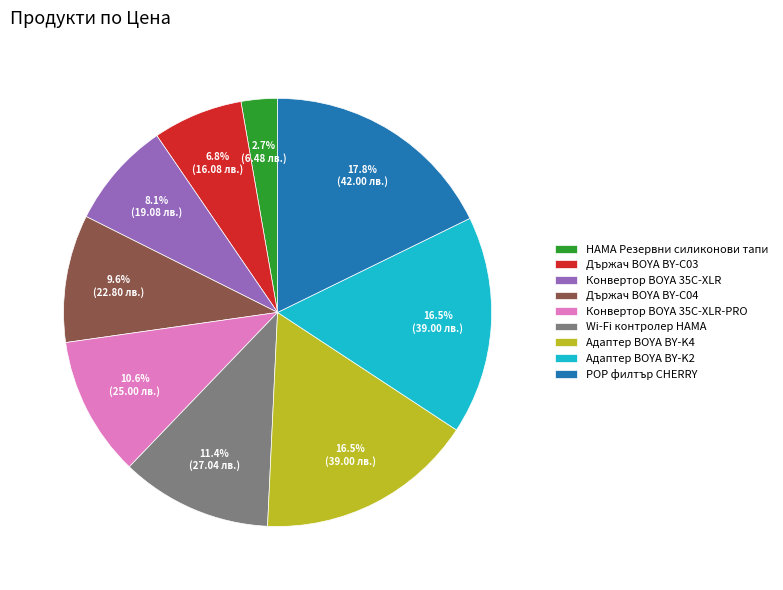

To the nearest percent, what is the difference between the Адаптер BOYA BY-K4 and Wi-Fi контролер HAMA slice percentages?

5%